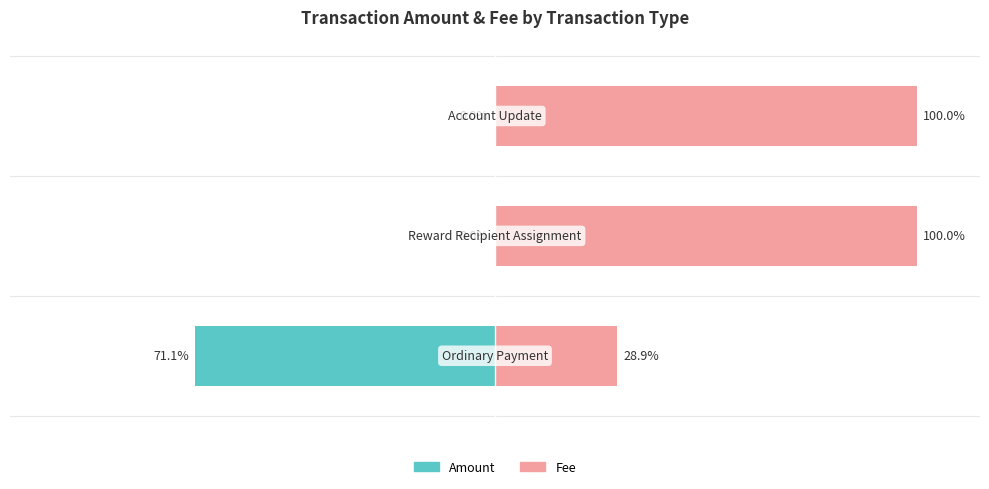

What is the average value of the Amount series?

-23.7